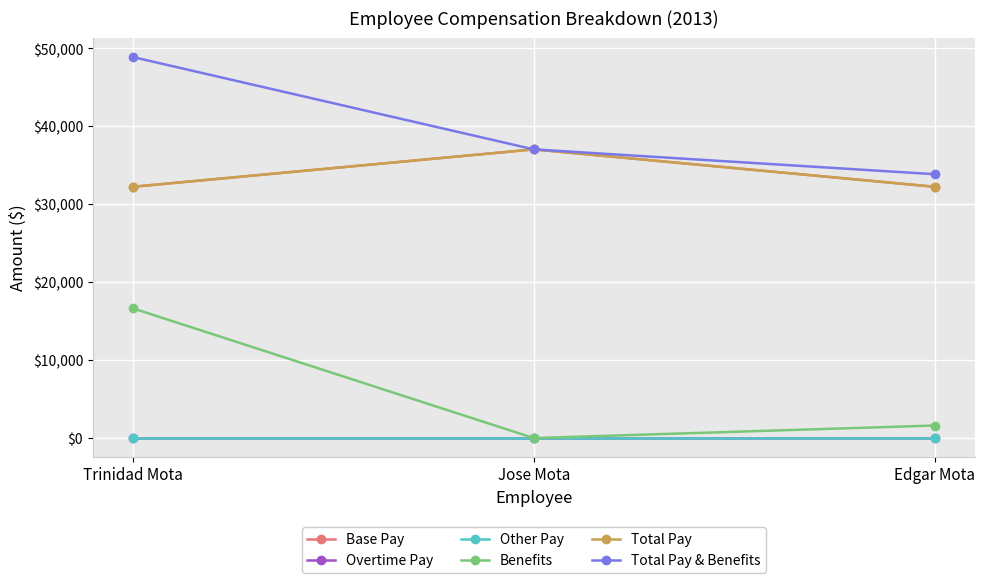

Does the chart have visible grid lines?

Yes